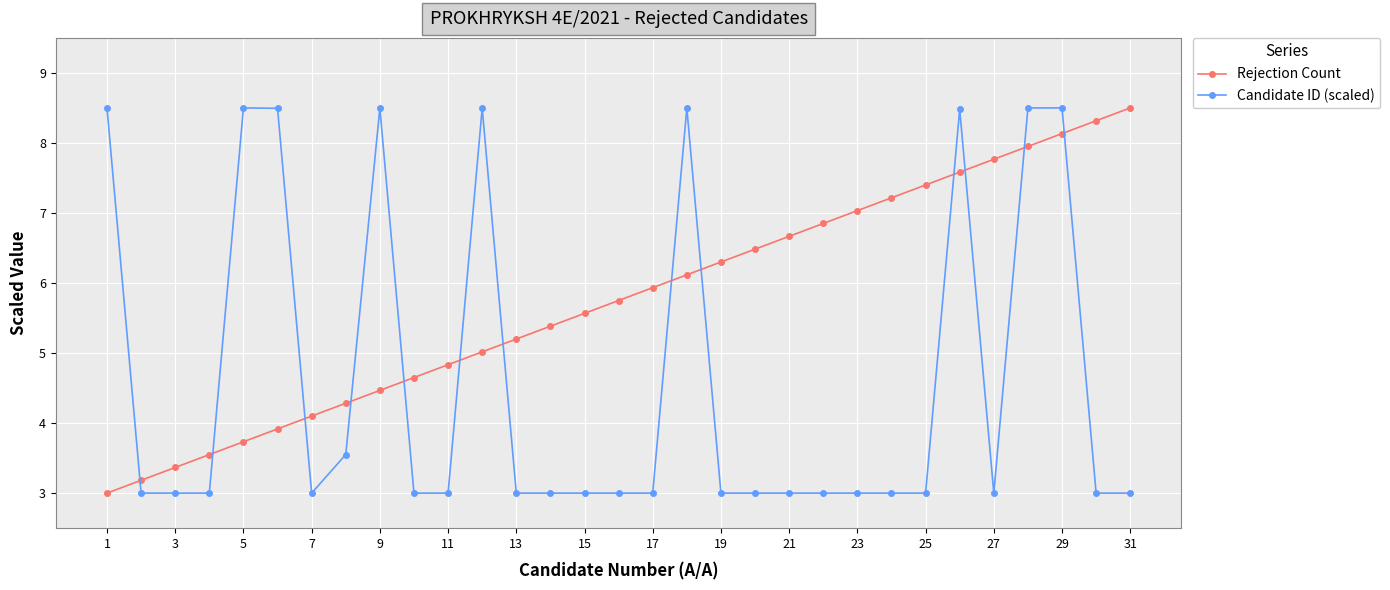

List the series in order of their overall mean, lowest first.

Candidate ID (scaled), Rejection Count